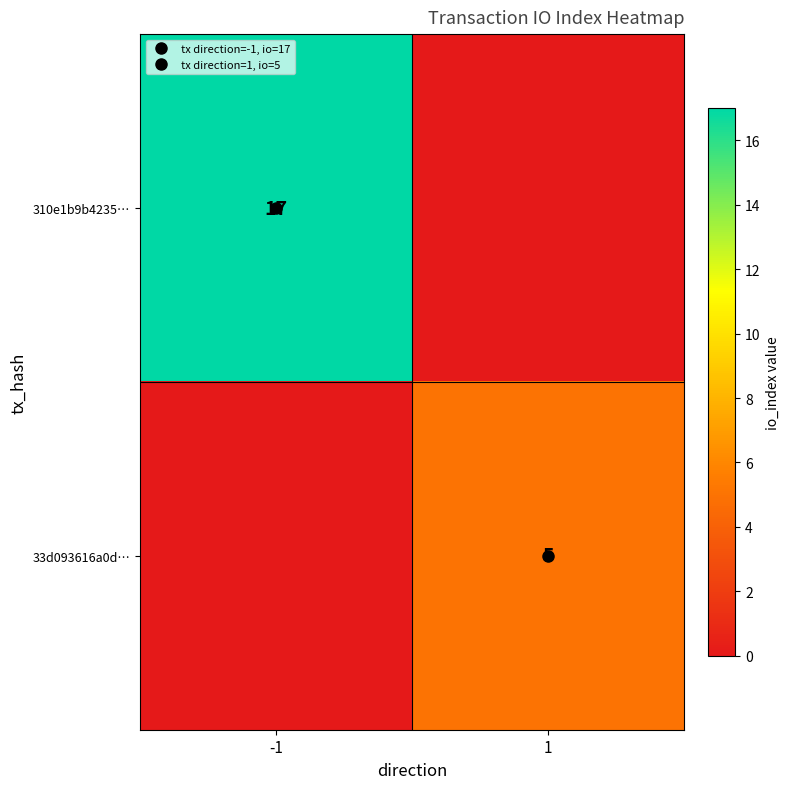

The 310e1b9b4235… series shows 10 at 1. True or false?

False